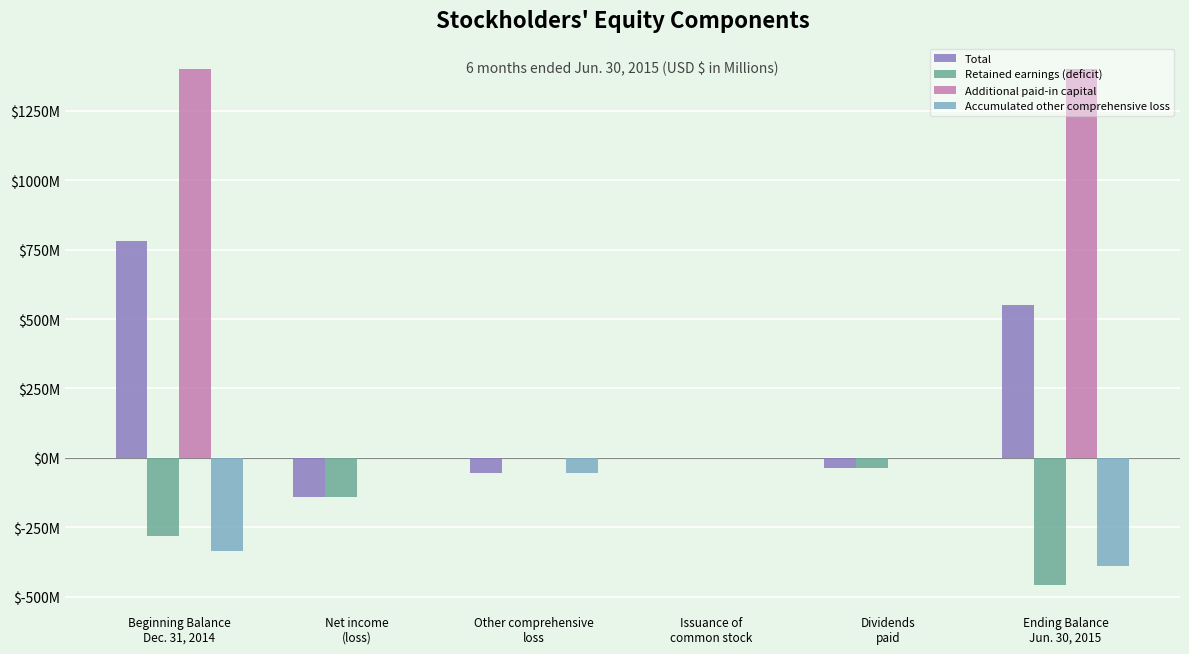

Does the chart contain stacked bars?

No